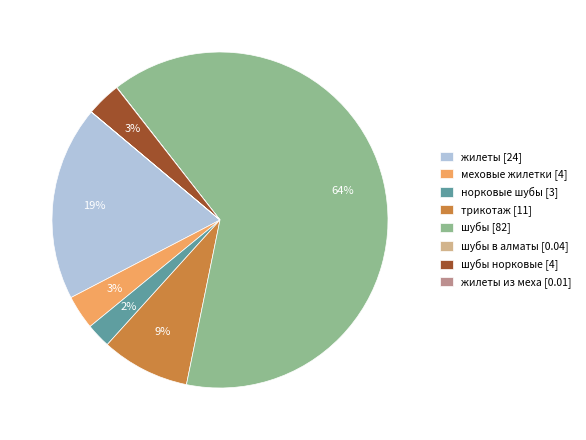

Is the sum of трикотаж [11] and шубы норковые [4] greater than half?

No